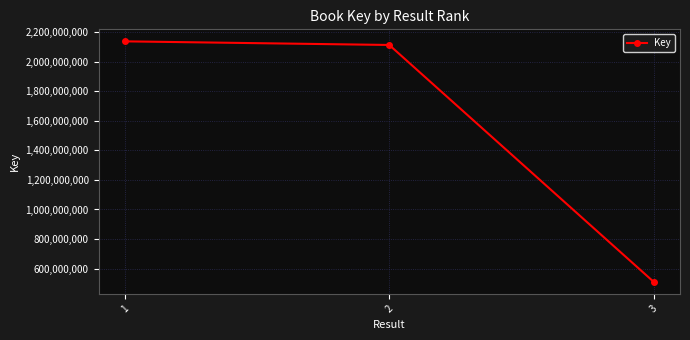

Does the chart display data point markers on the line(s)?

Yes